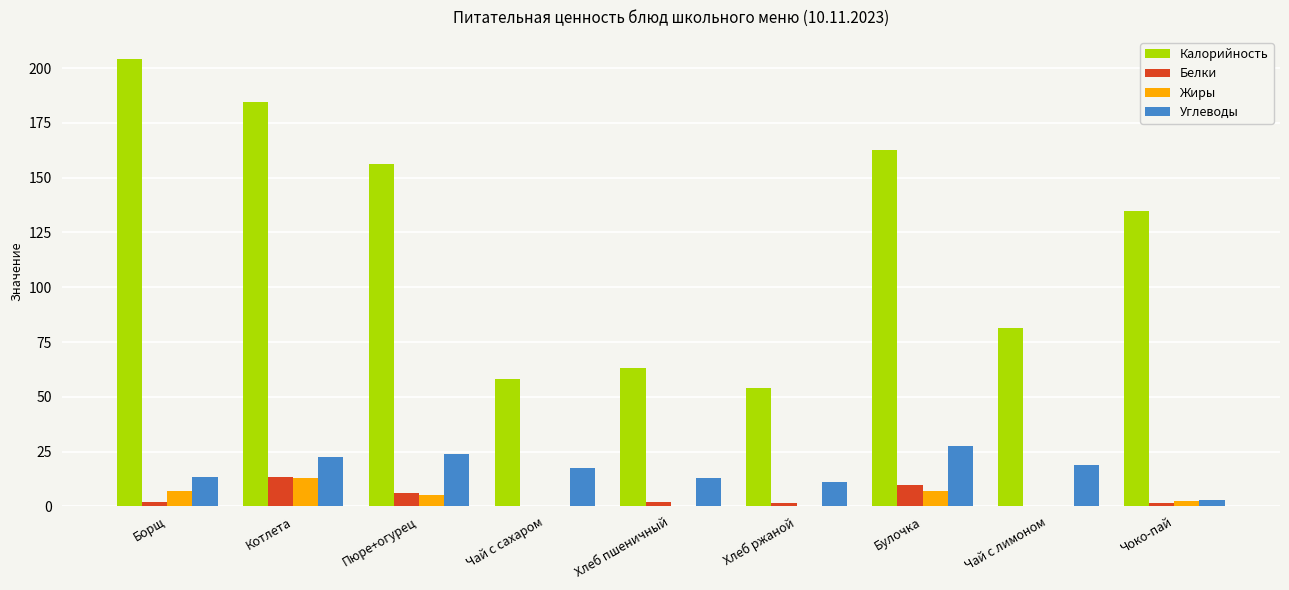

What is the difference between the Белки values at Хлеб пшеничный and Чоко-пай?

0.8